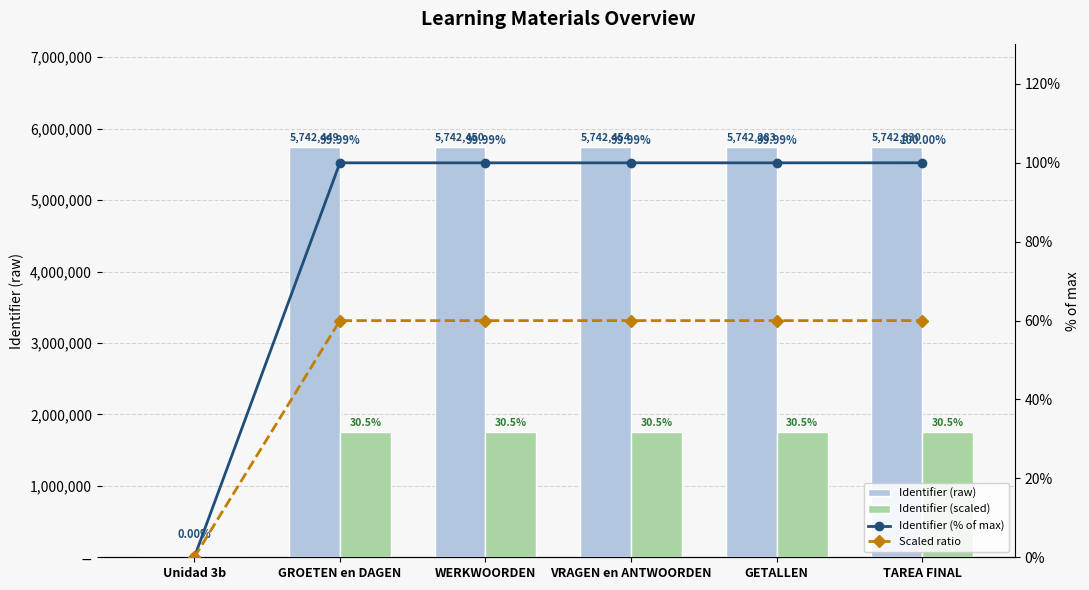

What is the approximate value of Identifier (scaled) at GETALLEN?

1749833.3